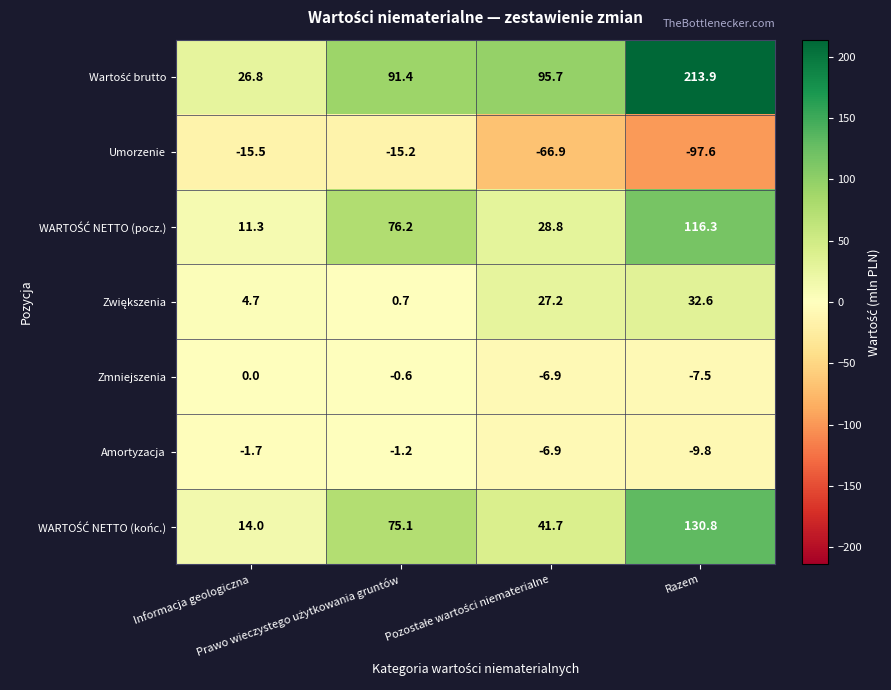

What is the greatest value displayed?

213.9